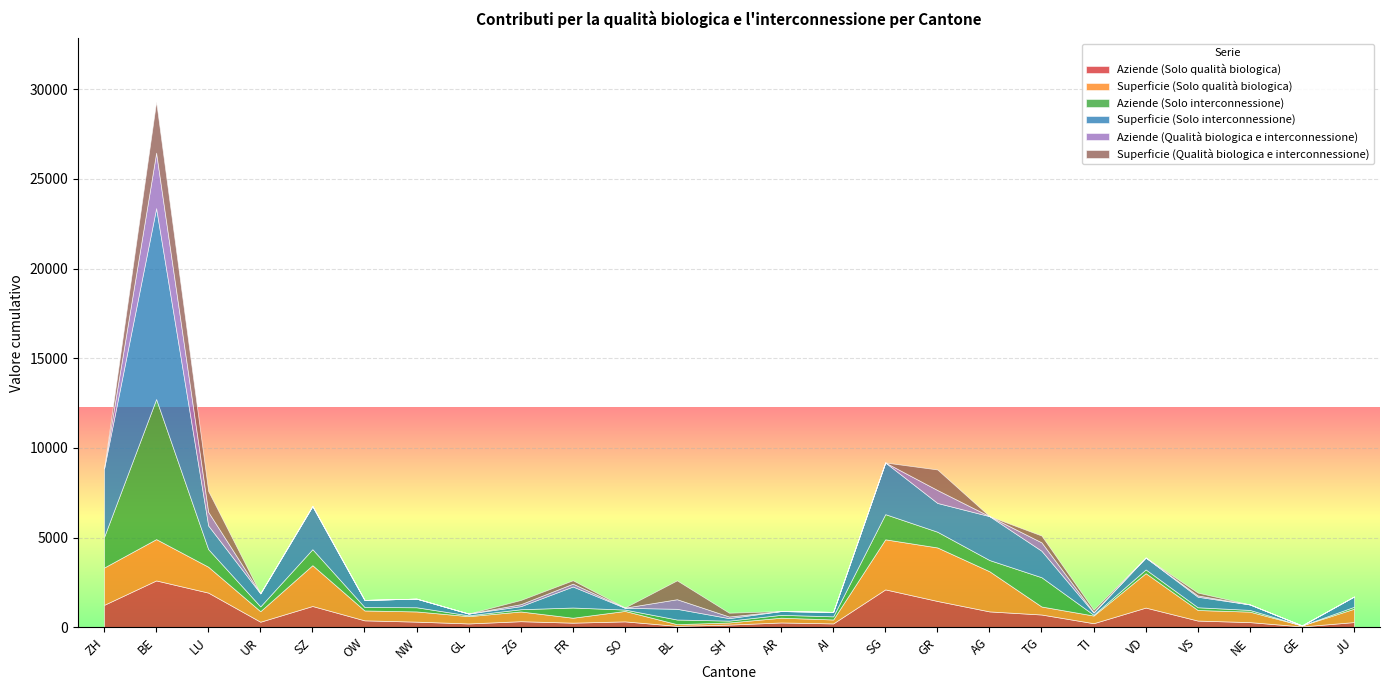

Reading left to right, extract all data points from this chart.

Aziende (Solo qualità biologica): 1246.0	2608.0	1929.0	306.0	1183.0	383.0	310.0	210.0	335.0	253.0	325.0	75.0	146.0	264.0	212.0	2109.0	1463.0	881.0	708.0	223.0	1094.0	370.0	284.0	43.0	286.0
Superficie (Solo qualità biologica): 2080.3	2304.8	1442.6	586.9	2276.6	550.7	569.2	406.4	541.6	275.7	582.5	94.7	118.5	266.2	219.1	2791.7	2984.2	2238.9	446.3	427.1	1918.5	589.4	584.1	55.9	743.7
Aziende (Solo interconnessione): 1711.0	7812.0	983.0	268.0	891.0	195.0	233.0	45.0	126.0	569.0	76.0	259.0	103.0	160.0	175.0	1404.0	877.0	626.0	1632.0	44.0	211.0	153.0	96.0	0.0	109.0
Superficie (Solo interconnessione): 3814.5	10644.7	1316.9	727.4	2407.6	392.4	481.4	98.0	171.3	1173.0	98.8	597.3	137.4	210.5	248.1	2880.7	1604.9	2447.4	1477.5	120.7	663.2	586.3	305.8	0.0	572.2
Aziende (Qualità biologica e interconnessione): 0.0	3093.0	760.0	0.0	0.0	0.0	0.0	0.0	111.0	157.0	9.0	535.0	92.0	0.0	0.0	0.0	721.0	0.0	468.0	27.0	0.0	74.0	0.0	0.0	0.0
Superficie (Qualità biologica e interconnessione): 0.0	2851.8	1167.1	0.0	0.0	0.0	0.0	0.0	235.9	190.7	10.6	1052.2	211.9	0.0	0.0	0.0	1146.5	0.0	380.2	134.2	0.0	157.5	0.0	0.0	0.0